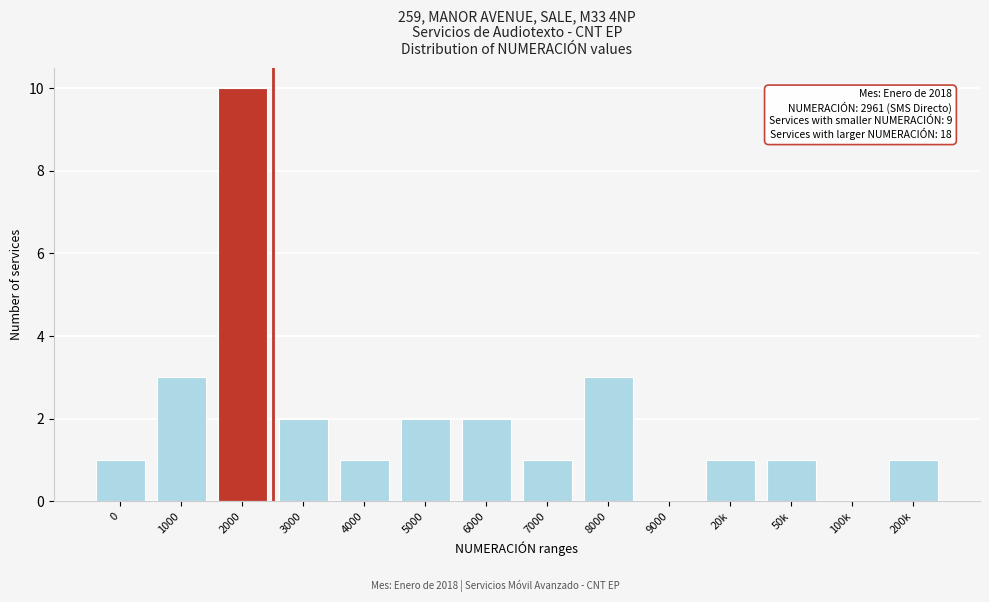

Reading right to left, transcribe all the data shown in this chart.

200k=1	100k=0	50k=1	20k=1	9000=0	8000=3	7000=1	6000=2	5000=2	4000=1	3000=2	2000=10	1000=3	0=1